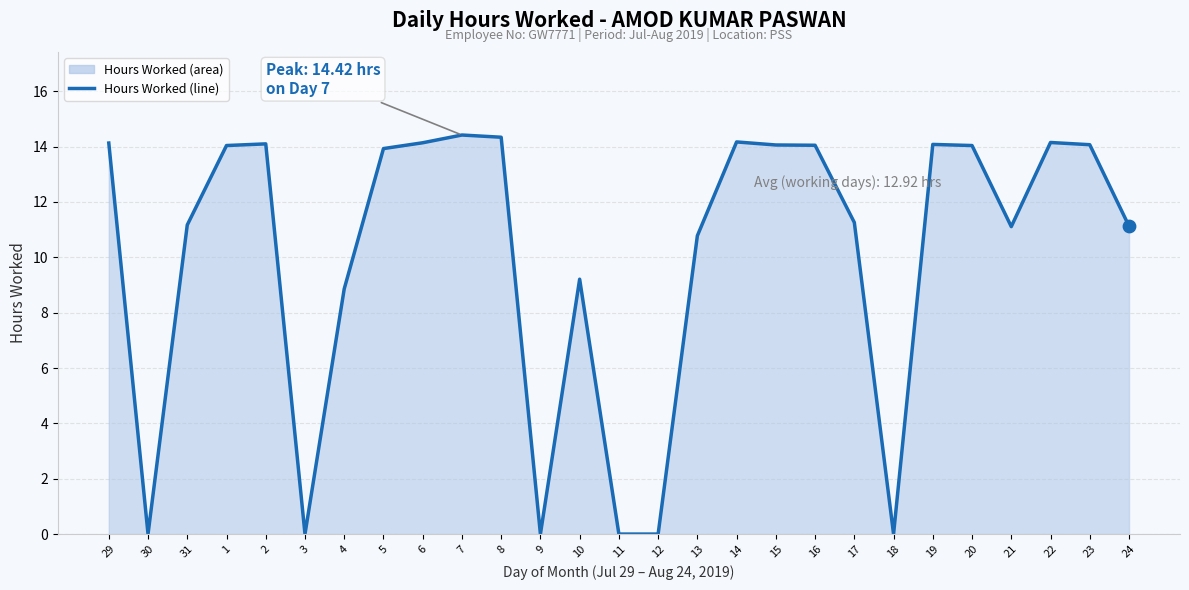

What is the change in value from 3 to 4?

+8.9